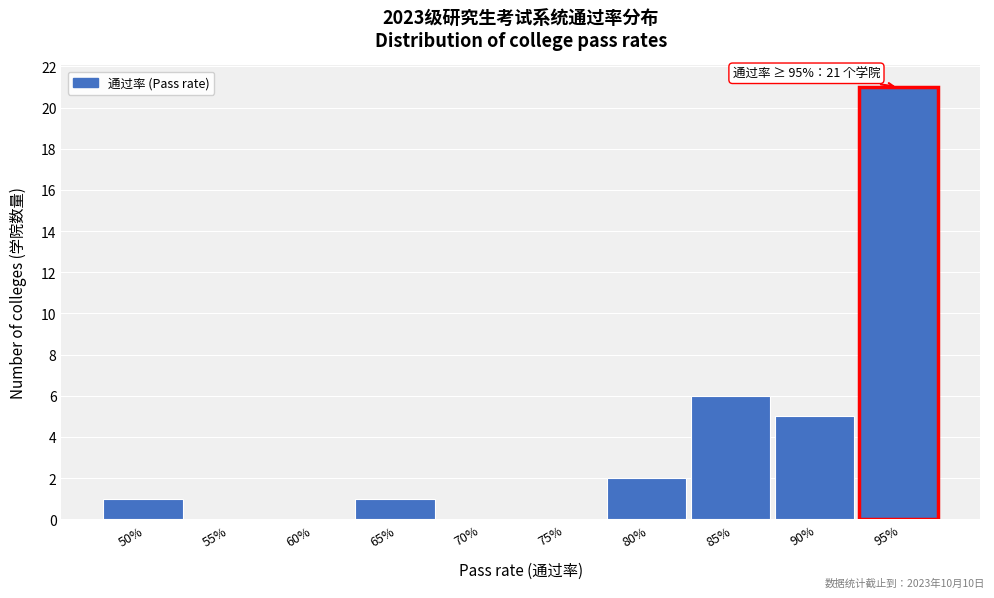

Reading left to right, extract all data points from this chart.

50%=1	55%=0	60%=0	65%=1	70%=0	75%=0	80%=2	85%=6	90%=5	95%=21